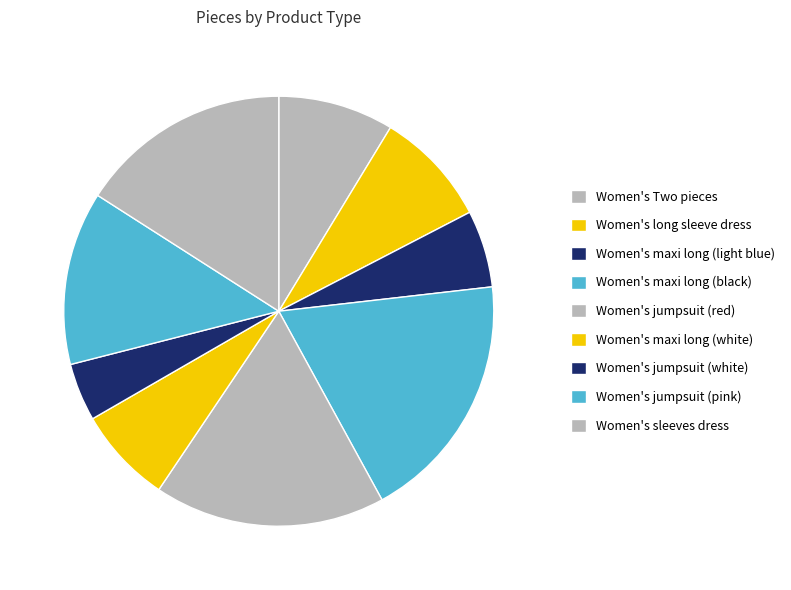

Does Women's maxi long (light blue) represent more than half of the total?

No